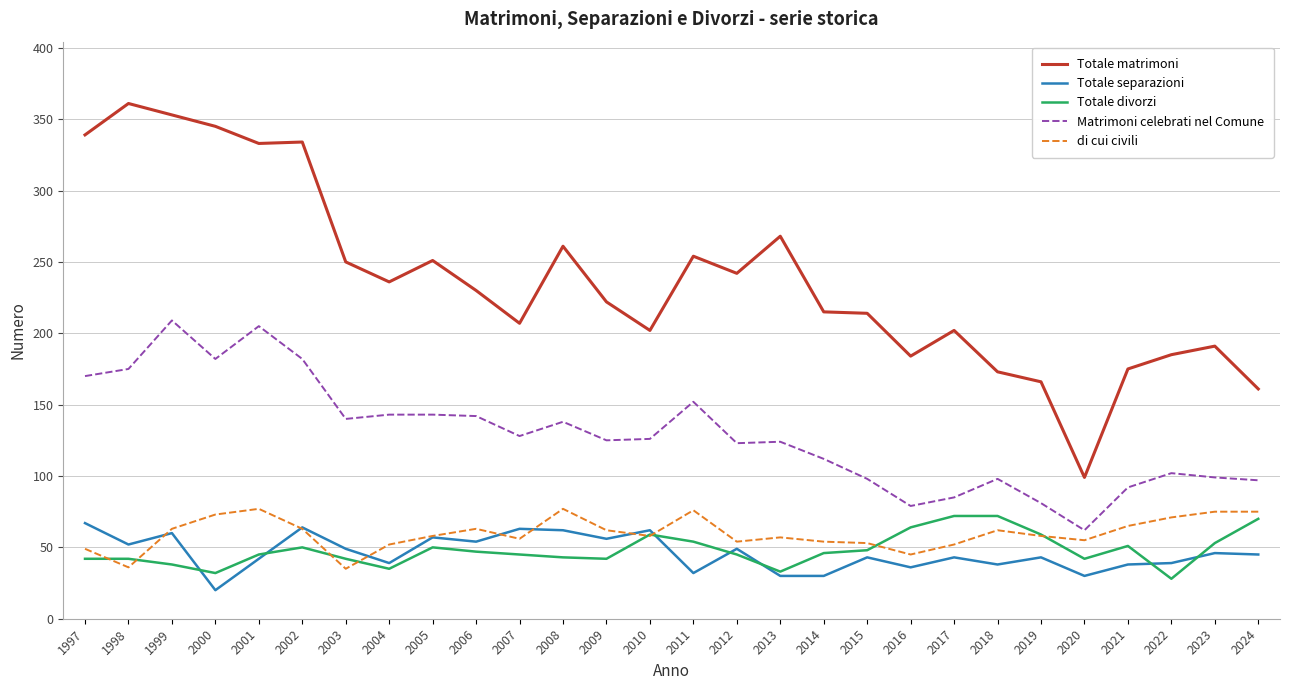

True or false: Matrimoni celebrati nel Comune and Totale matrimoni intersect in this chart.

False